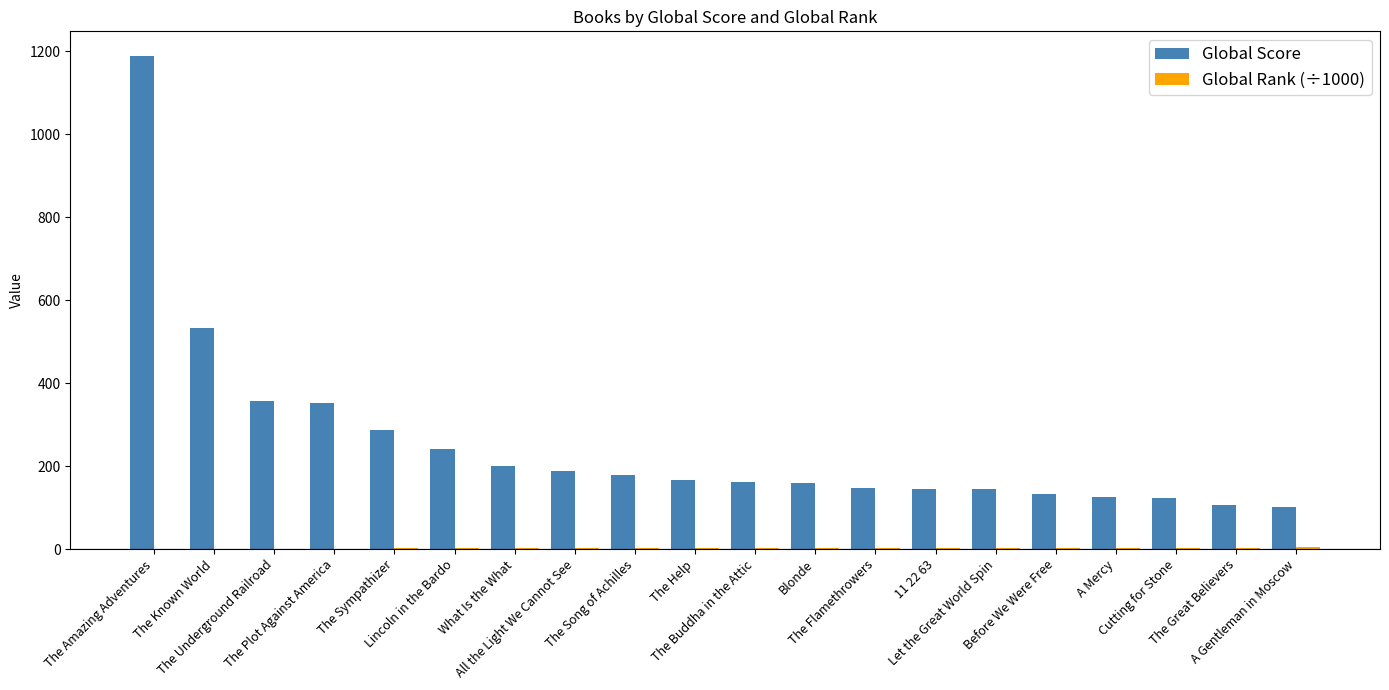

Which series has the largest total across all categories?

Global Score